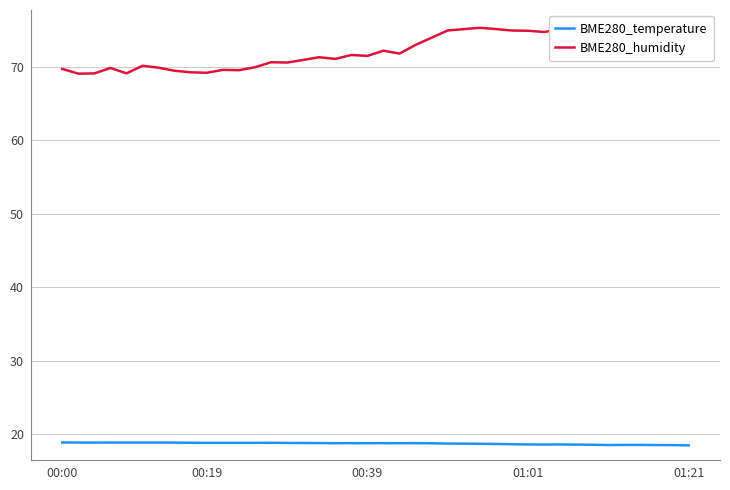

Reading left to right, extract all data points from this chart.

BME280_temperature: 18.9	18.9	18.9	18.9	18.9	18.9	18.9	18.9	18.9	18.9	18.9	18.9	18.9	18.9	18.8	18.8	18.8	18.8	18.8	18.8	18.8	18.8	18.8	18.8	18.8	18.7	18.7	18.7	18.7	18.6	18.6	18.6	18.6	18.6	18.6	18.6	18.6	18.6	18.5	18.5
BME280_humidity: 69.7	69.0	69.1	69.8	69.1	70.1	69.8	69.4	69.2	69.2	69.5	69.5	69.9	70.6	70.5	70.9	71.3	71.0	71.6	71.4	72.2	71.8	72.9	73.9	74.9	75.1	75.3	75.1	74.9	74.9	74.7	75.0	74.6	75.5	75.1	75.3	75.2	75.3	75.4	75.7